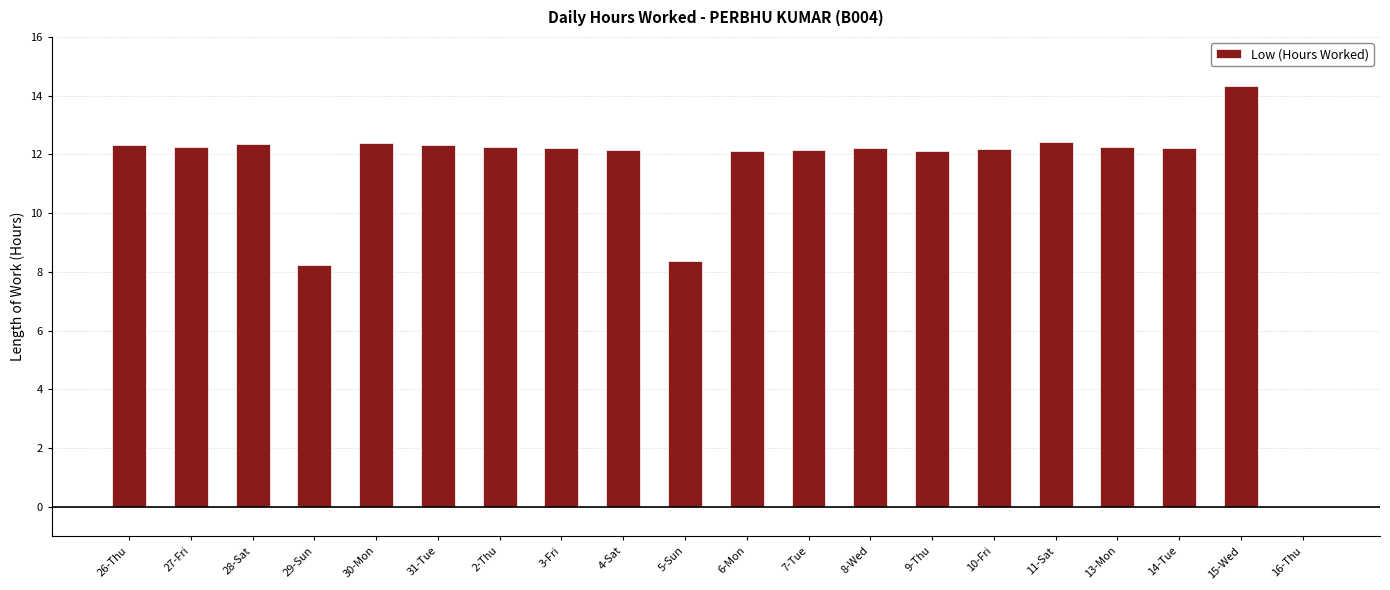

True or false: the data shows 5.1 at 16-Thu.

False